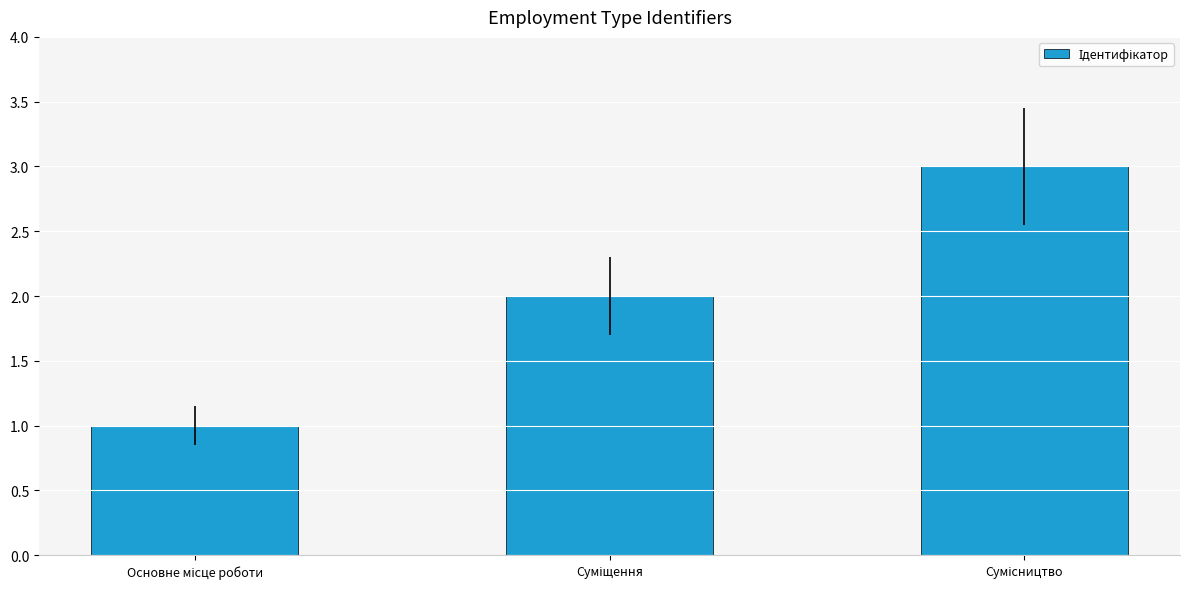

What is the sum of all values?

6